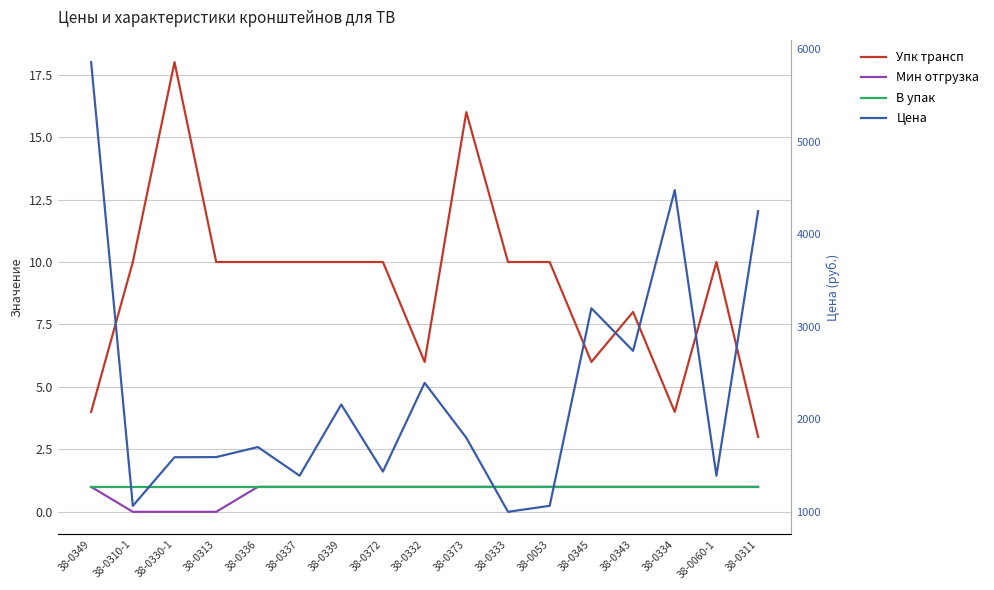

What is the value of the Упк трансп point at the 13th from the left?

6.0